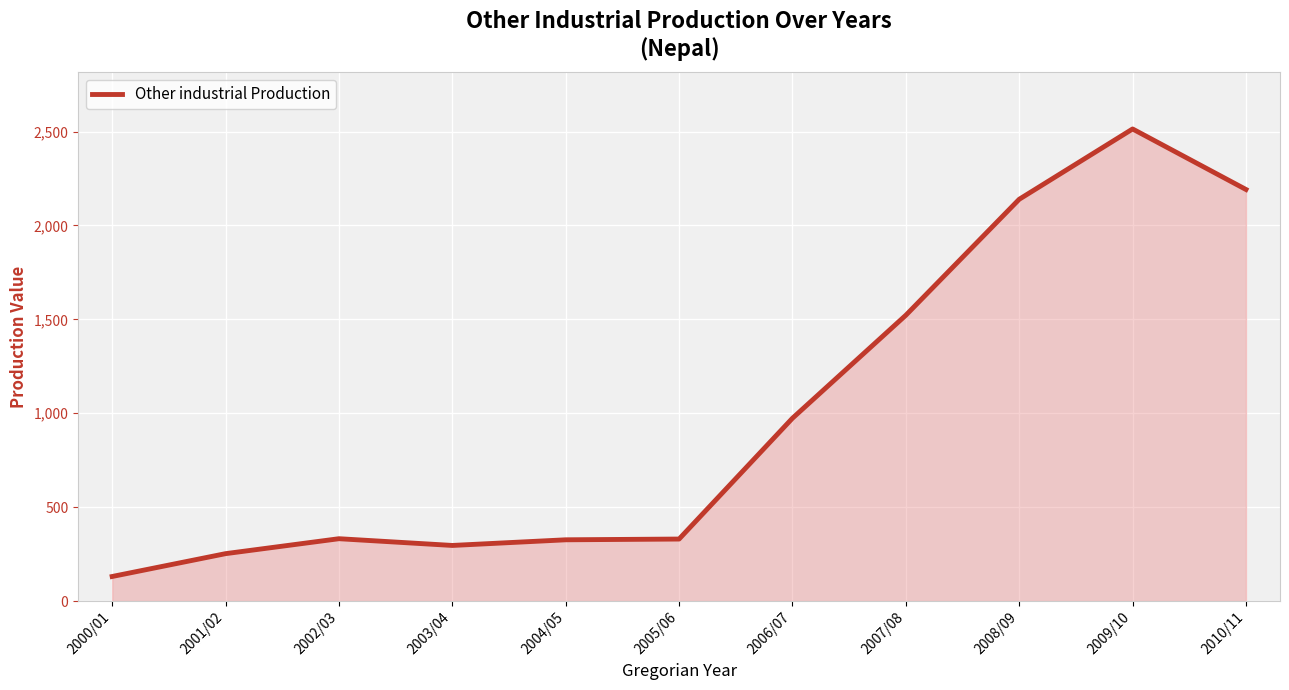

What position from the left is 2001/02?

2